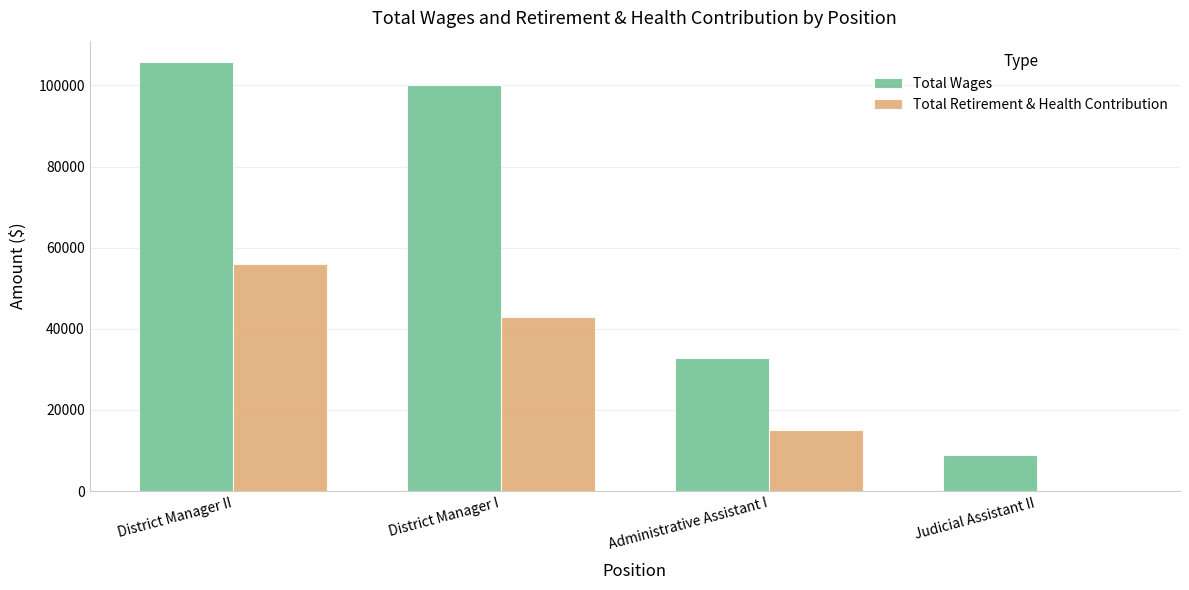

What is the difference between the Total Retirement & Health Contribution values at Administrative Assistant I and District Manager II?

40804